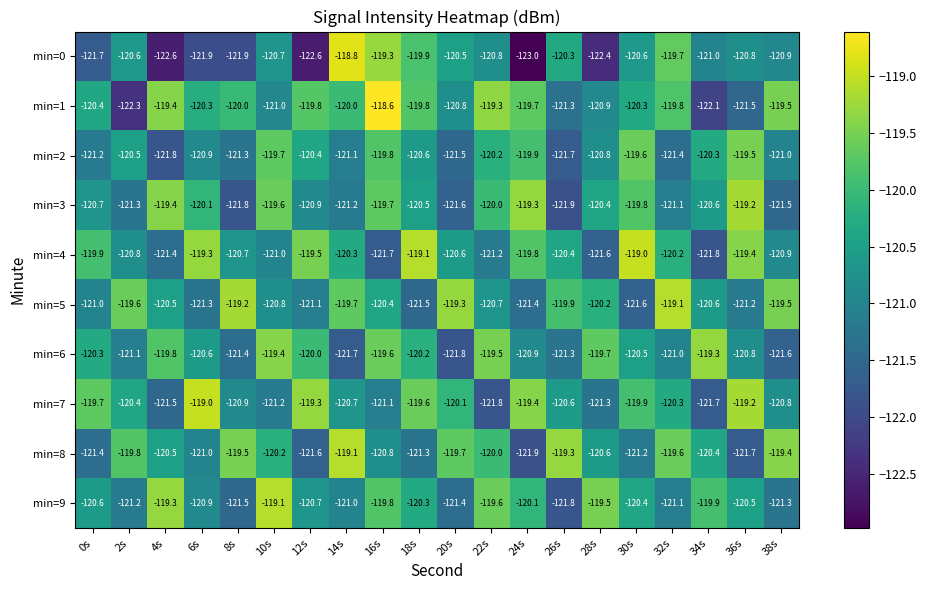

Where is min=7 nearest to the value -120?

20s